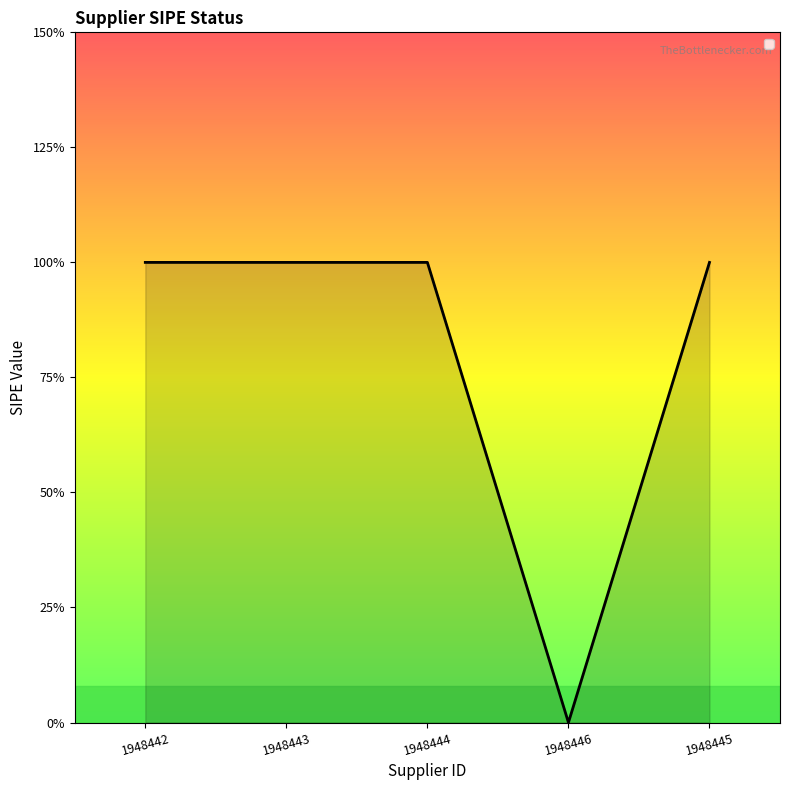

Rank the categories by value from highest to lowest.

1948442, 1948443, 1948444, 1948445, 1948446